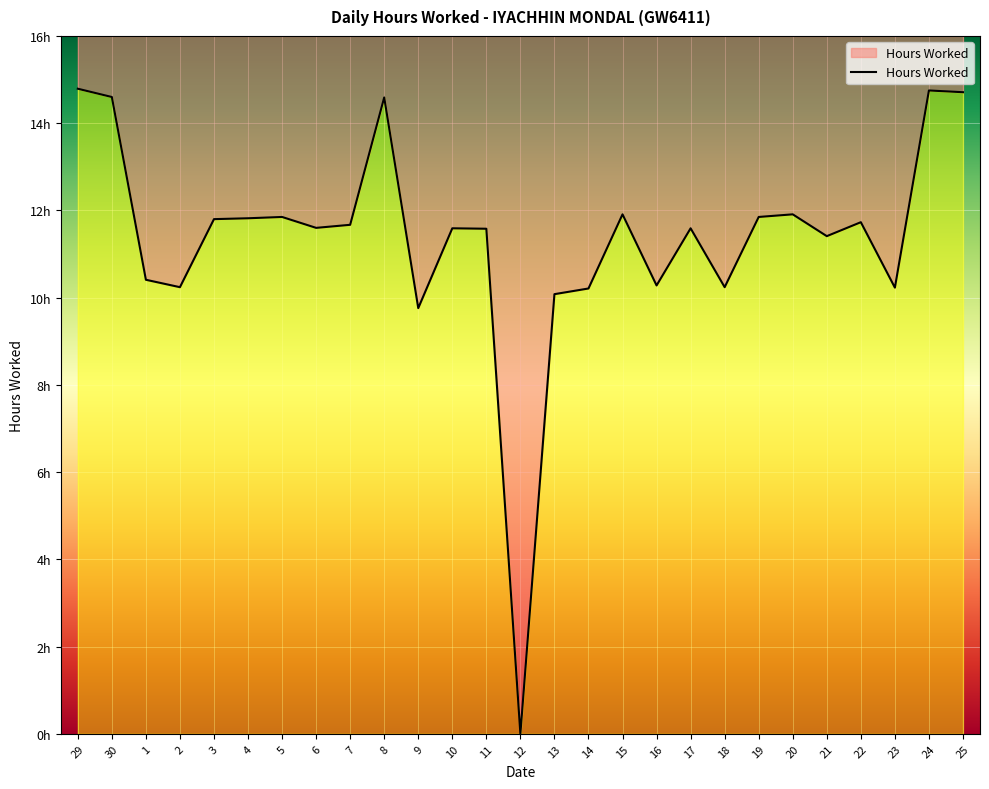

What is the label of the 25th point from the left?

23